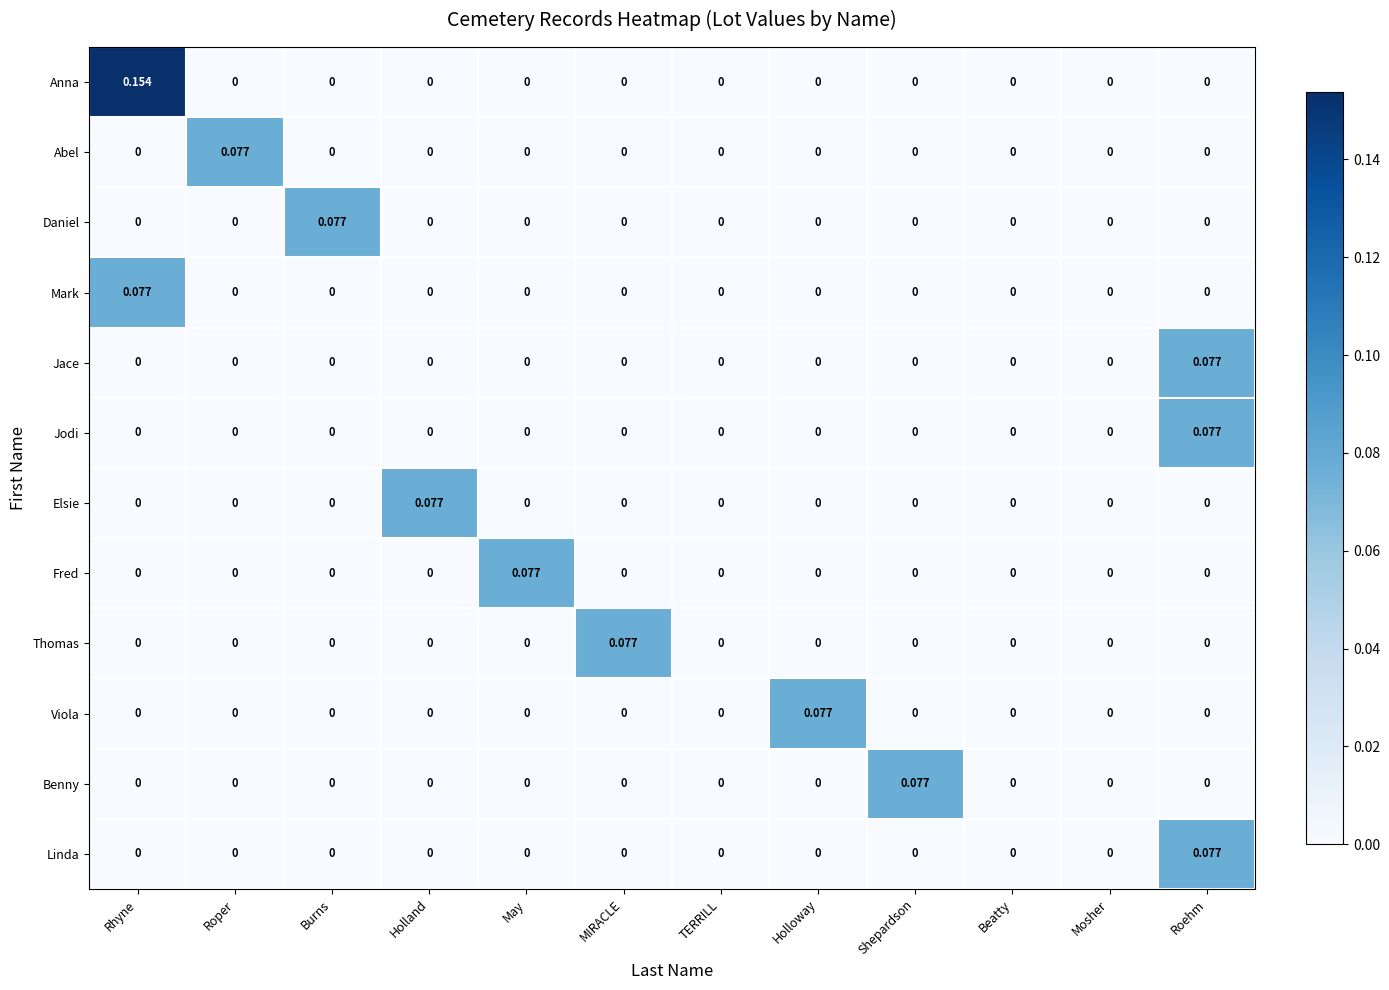

How many values in the Mark series exceed 0?

1